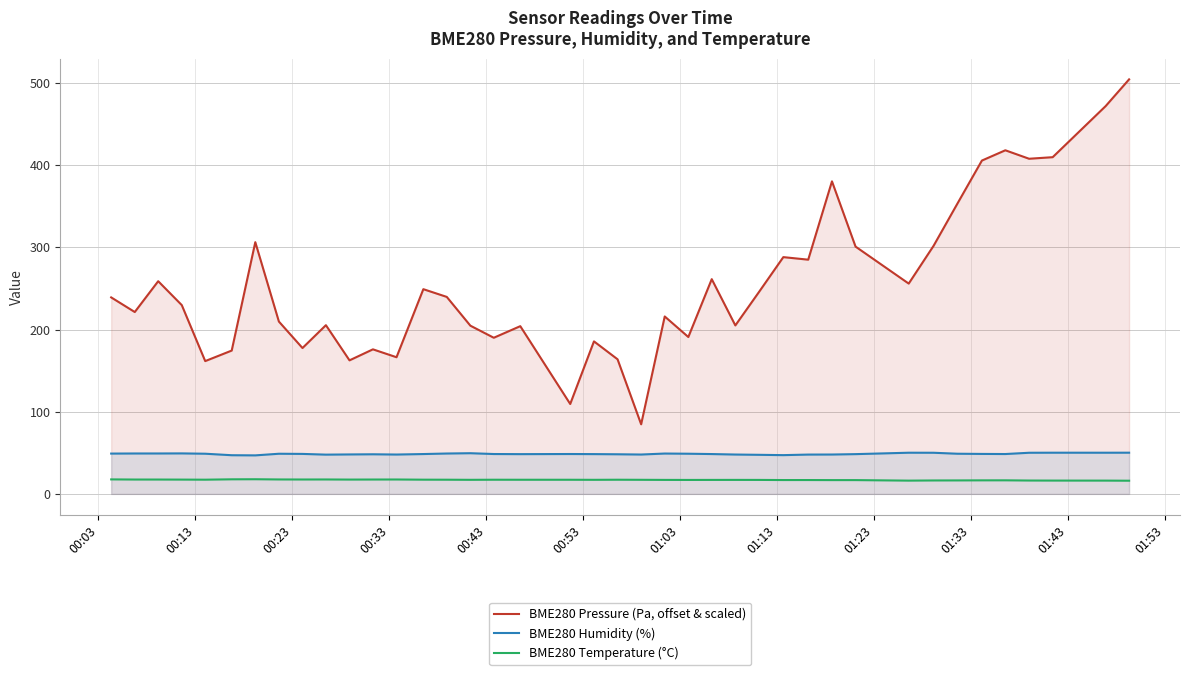

List the series in order of their peak value, highest first.

BME280 Pressure (Pa, offset & scaled), BME280 Humidity (%), BME280 Temperature (°C)